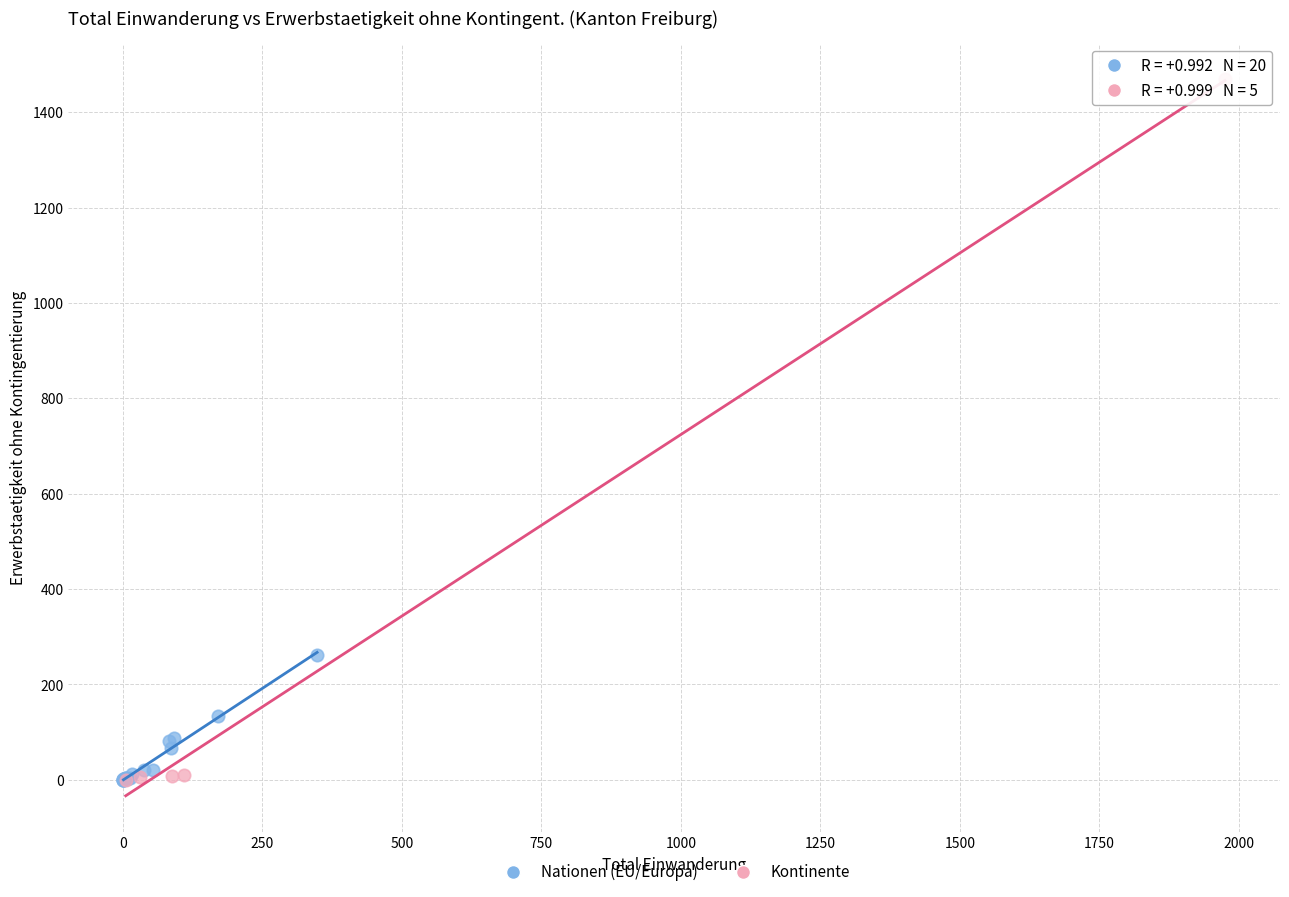

Which series reaches the maximum Y coordinate?

Kontinente